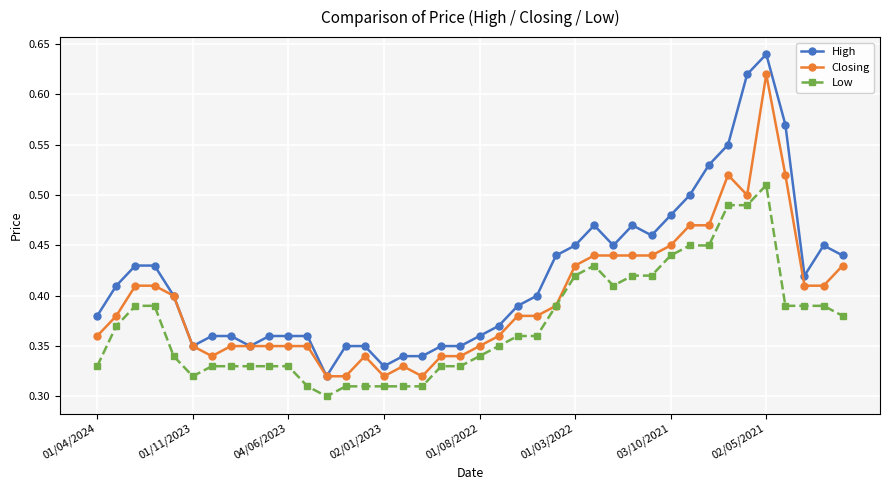

Rank the series by their average value, from highest to lowest.

High, Closing, Low